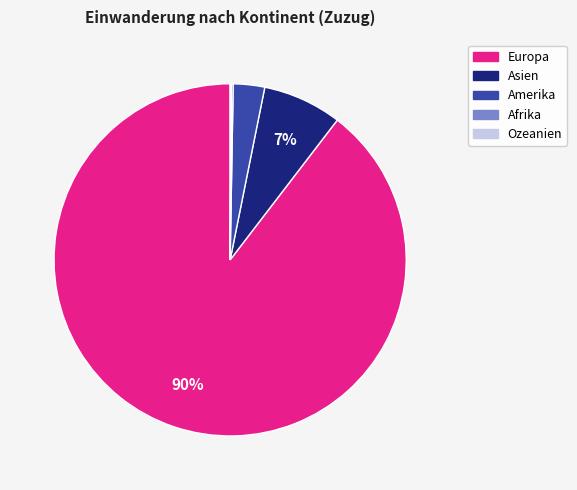

Which slice is the largest?

Europa